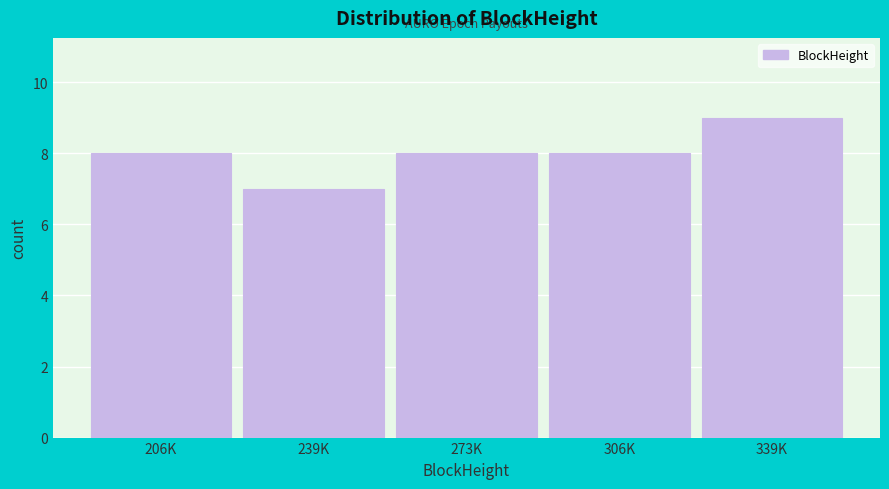

Reading left to right, extract all data points from this chart.

206K=8	239K=7	273K=8	306K=8	339K=9